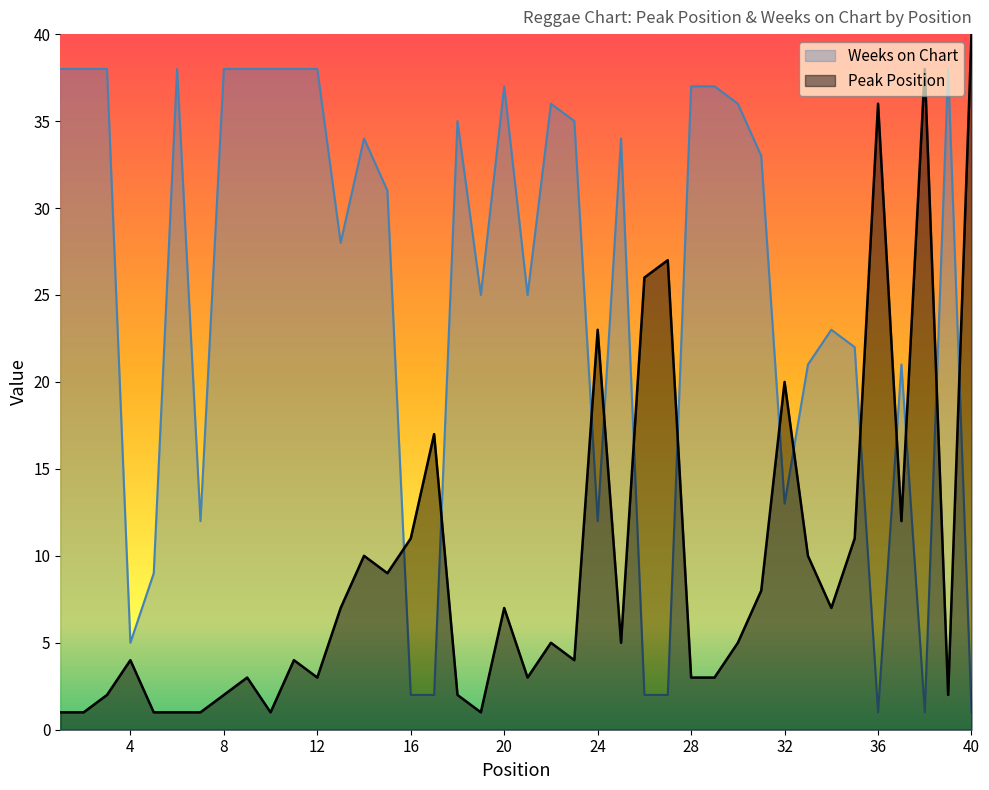

Which series changed the most between 6 and 7?

Weeks on Chart